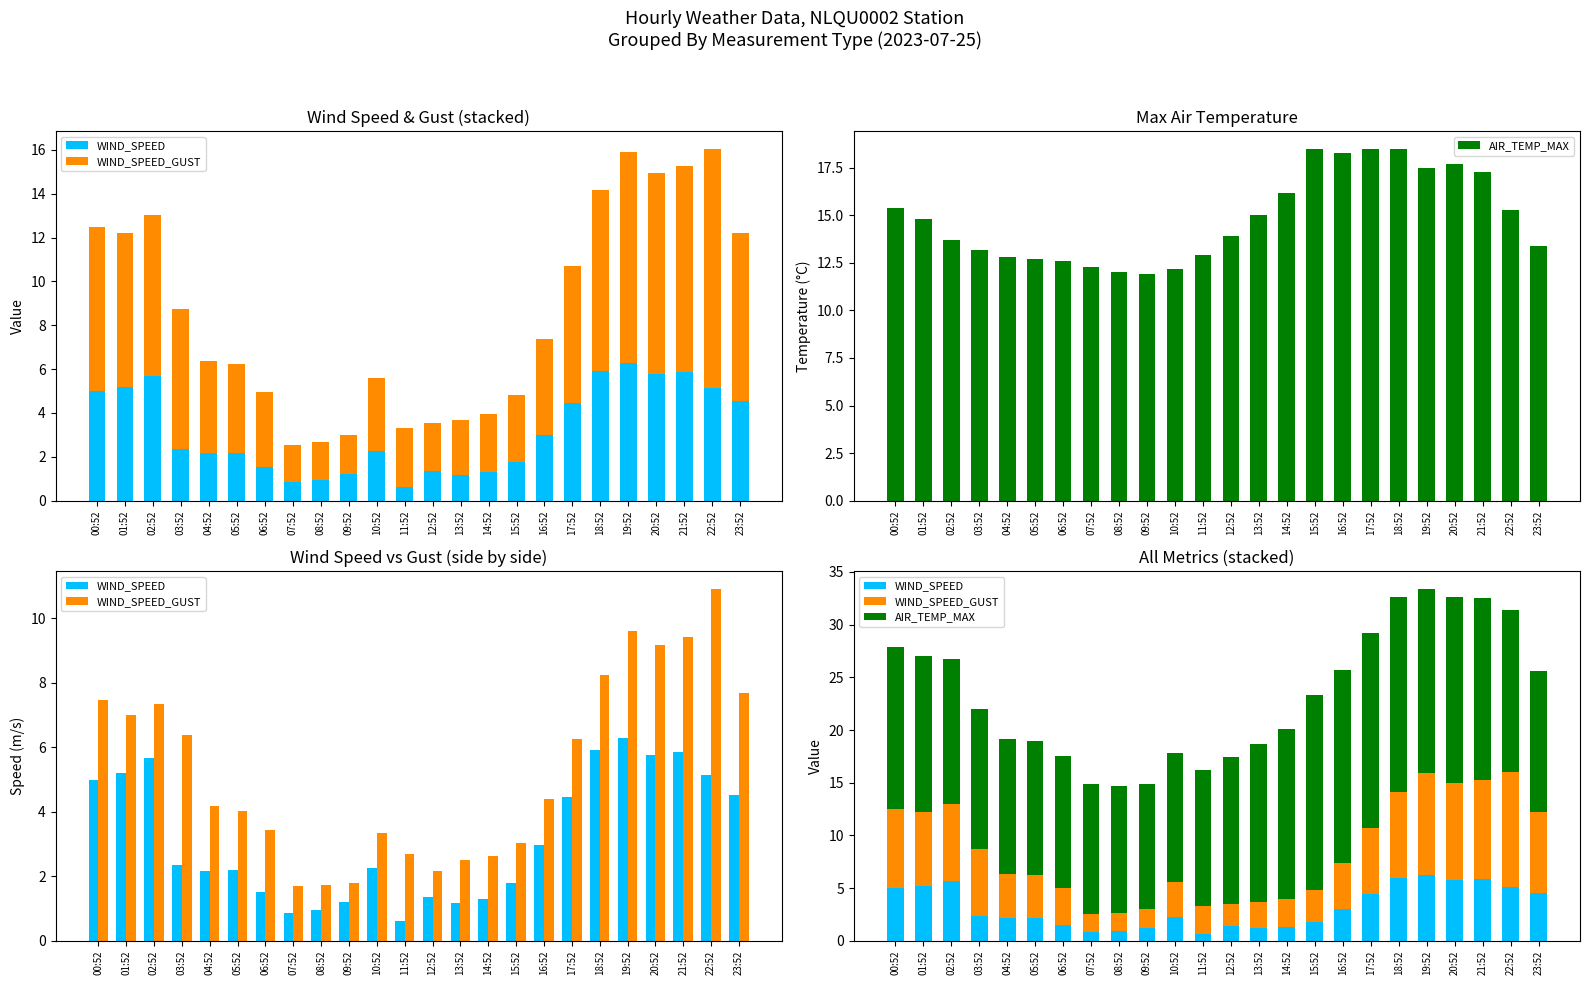

Reading left to right, list all the values displayed in this chart.

WIND_SPEED: 00:52=5.0	01:52=5.2	02:52=5.7	03:52=2.4	04:52=2.2	05:52=2.2	06:52=1.5	07:52=0.9	08:52=0.9	09:52=1.2	10:52=2.2	11:52=0.6	12:52=1.4	13:52=1.2	14:52=1.3	15:52=1.8	16:52=3.0	17:52=4.5	18:52=5.9	19:52=6.3	20:52=5.8	21:52=5.9	22:52=5.1	23:52=4.5
WIND_SPEED_GUST: 00:52=7.5	01:52=7.0	02:52=7.4	03:52=6.4	04:52=4.2	05:52=4.0	06:52=3.4	07:52=1.7	08:52=1.7	09:52=1.8	10:52=3.3	11:52=2.7	12:52=2.2	13:52=2.5	14:52=2.6	15:52=3.0	16:52=4.4	17:52=6.2	18:52=8.2	19:52=9.6	20:52=9.2	21:52=9.4	22:52=10.9	23:52=7.7
AIR_TEMP_MAX: 00:52=15.4	01:52=14.8	02:52=13.7	03:52=13.2	04:52=12.8	05:52=12.7	06:52=12.6	07:52=12.3	08:52=12.0	09:52=11.9	10:52=12.2	11:52=12.9	12:52=13.9	13:52=15.0	14:52=16.2	15:52=18.5	16:52=18.3	17:52=18.5	18:52=18.5	19:52=17.5	20:52=17.7	21:52=17.3	22:52=15.3	23:52=13.4